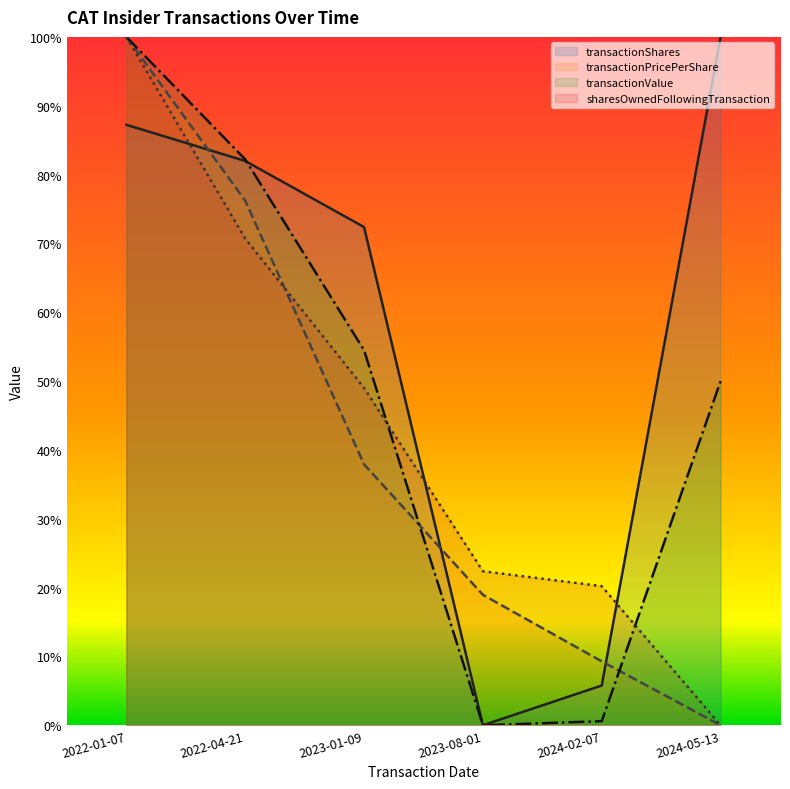

Reading left to right, transcribe all the data shown in this chart.

transactionShares: 0.9	0.8	0.7	0.0	0.1	1.0
transactionPricePerShare: 1.0	0.8	0.4	0.2	0.1	0.0
transactionValue: 1.0	0.8	0.5	0.0	0.0	0.5
sharesOwnedFollowingTransaction: 1.0	0.7	0.5	0.2	0.2	0.0